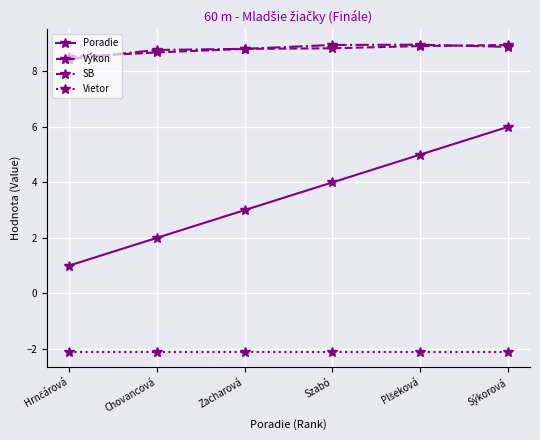

True or false: Výkon and Vietor intersect in this chart.

False